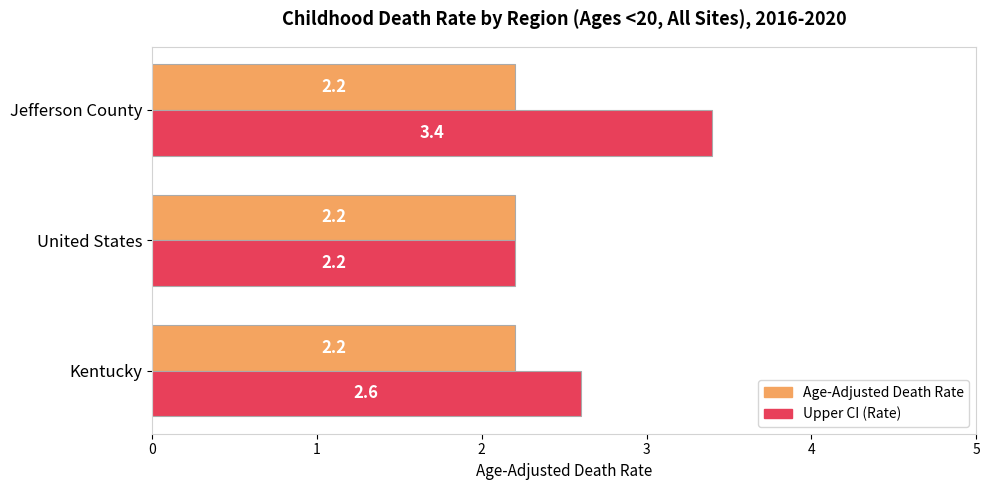

Which series has the widest spread of values?

Upper CI (Rate)